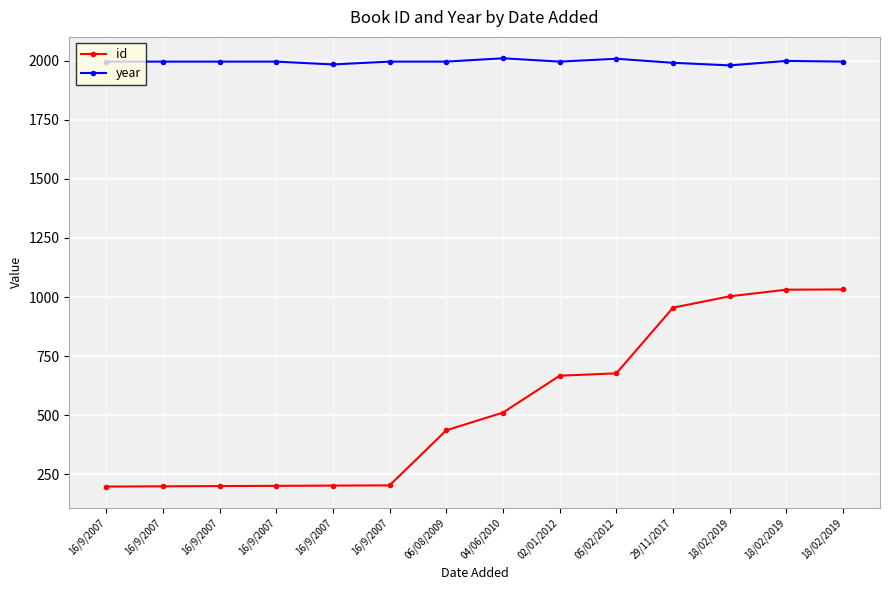

What value does the id series have at 05/02/2012?

677